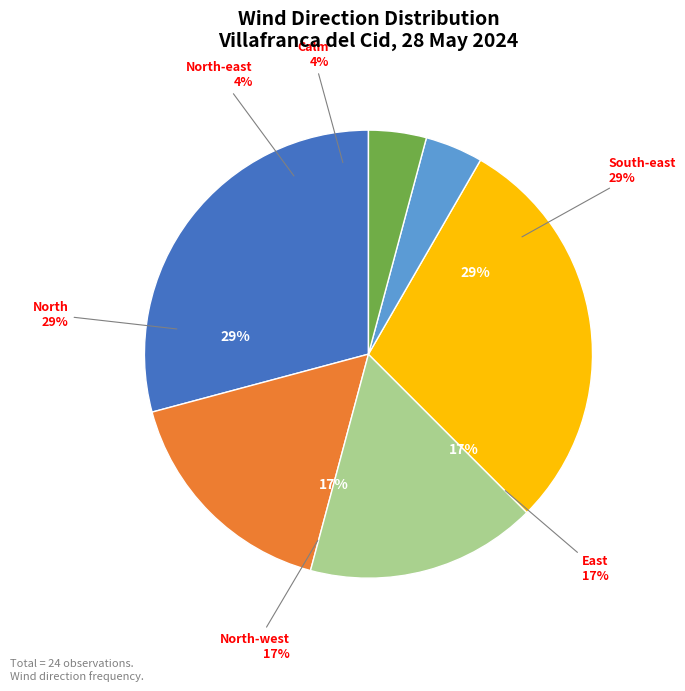

To the nearest percent, what is the combined percentage of North-west and South-east?

46%